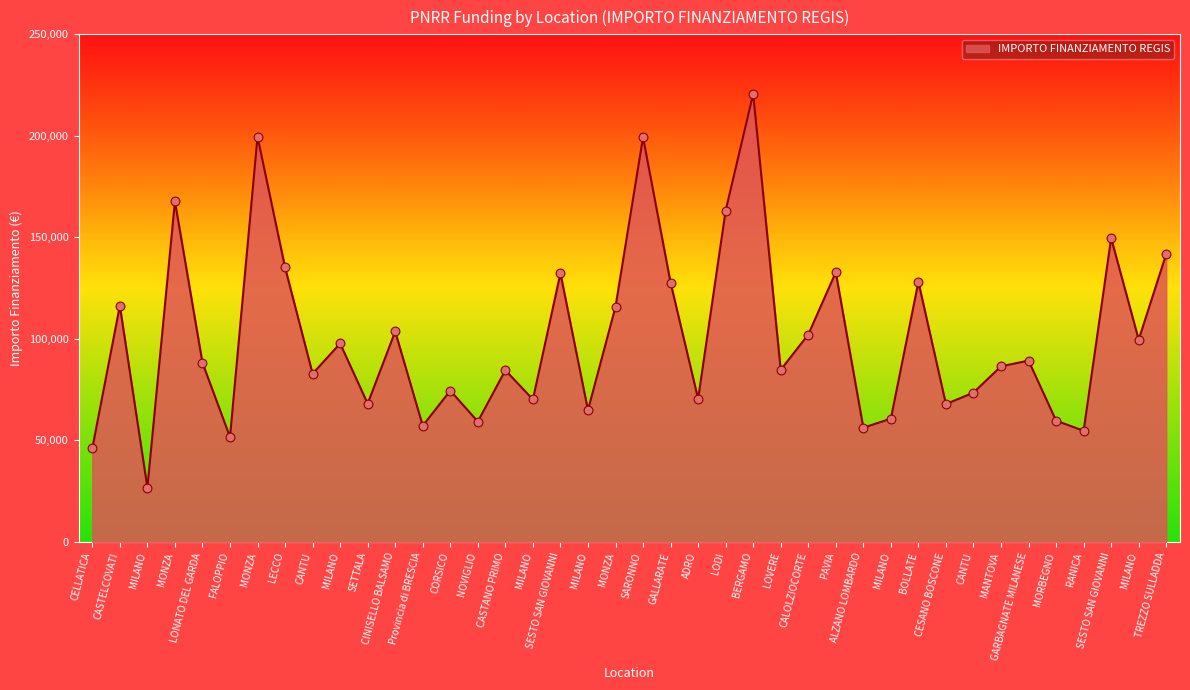

Which has a higher value, CORSICO or MANTOVA?

MANTOVA